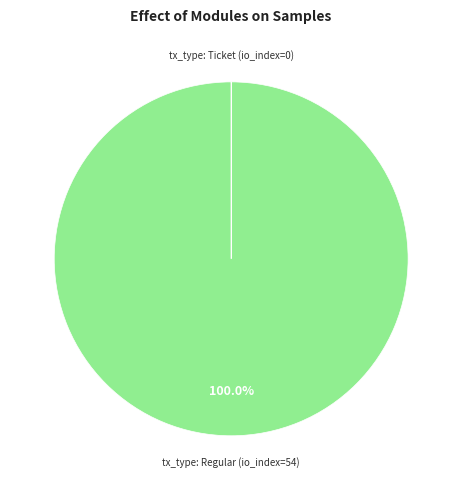

Does tx_type: Regular (io_index=54) account for over 50% of the chart?

Yes